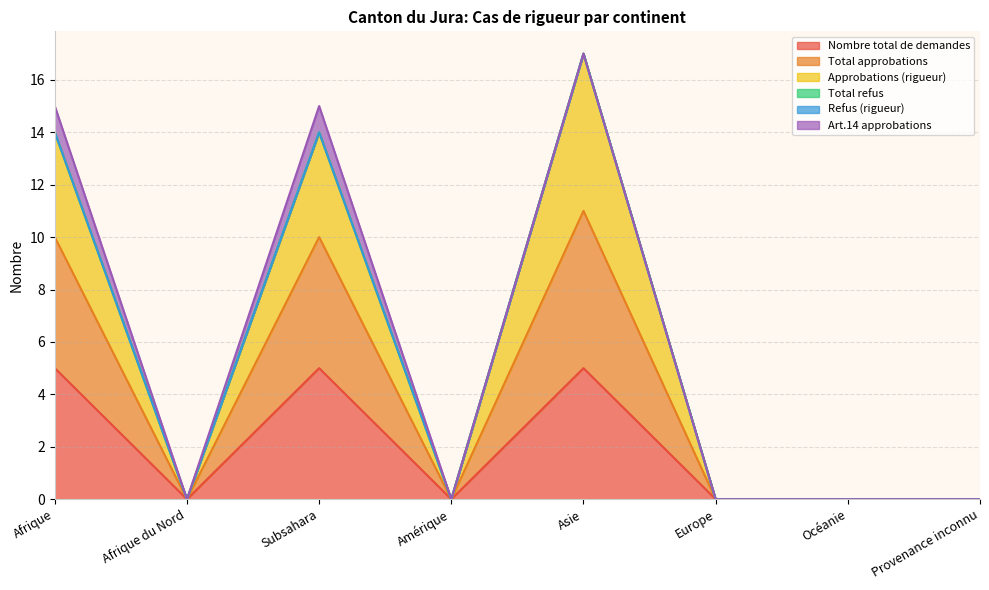

How many lines are shown in the chart?

6